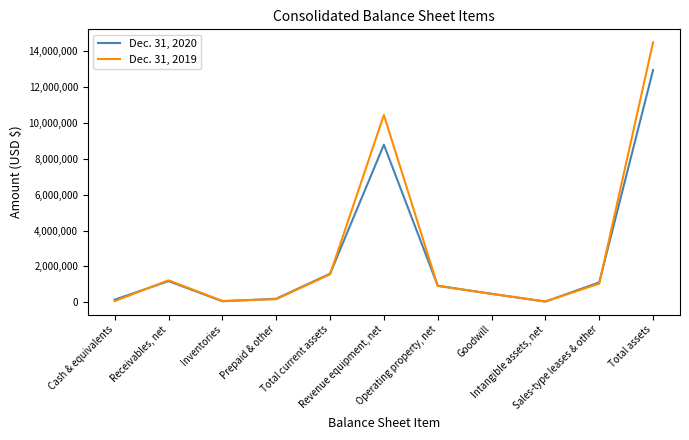

At which category does Dec. 31, 2019 reach its first local peak?

Receivables, net